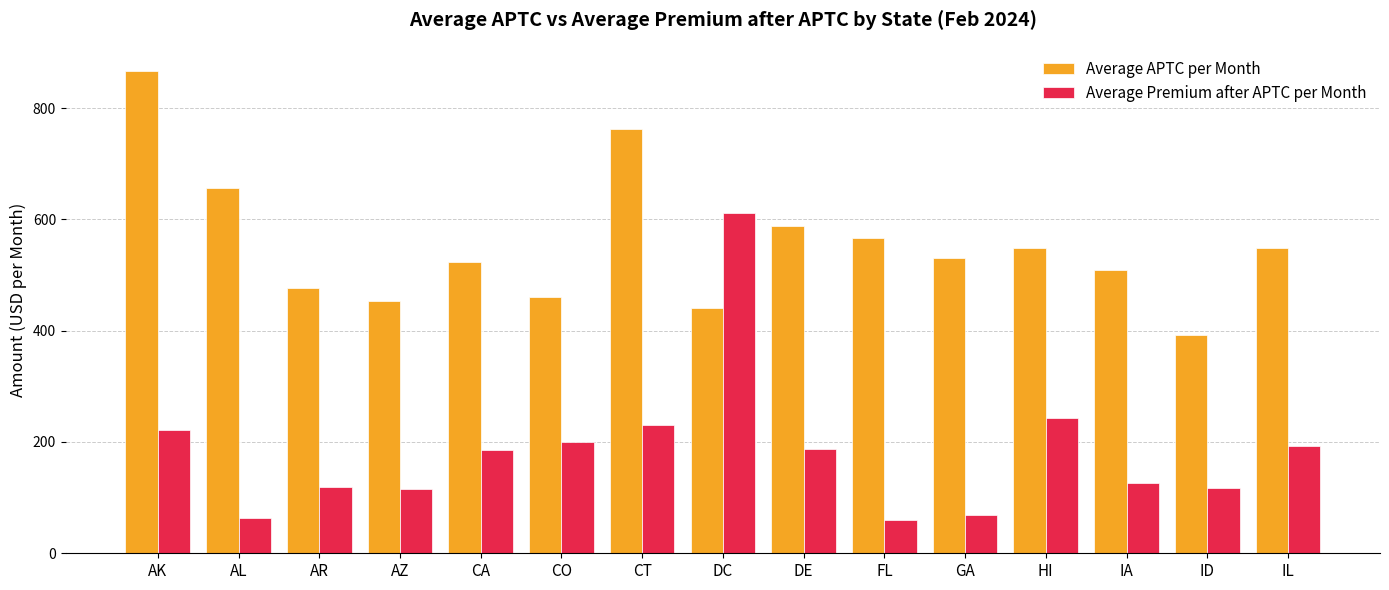

What position from the right is CO?

10